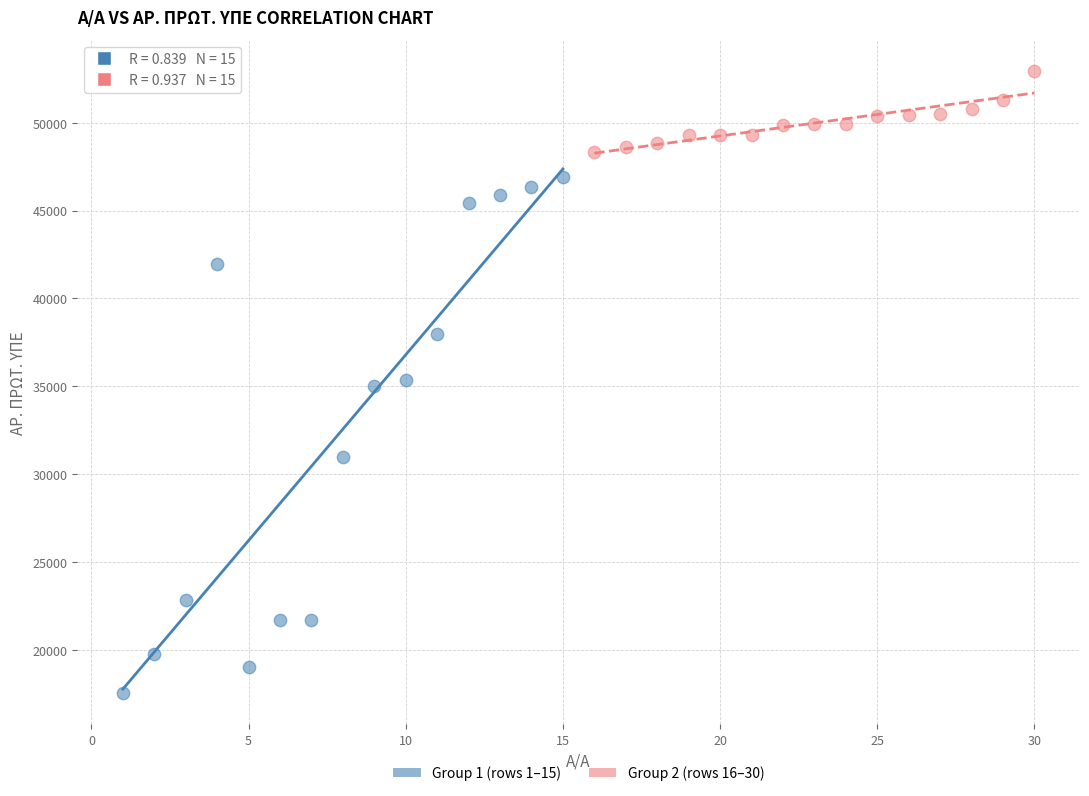

Which series has the largest Y range (max minus min)?

Group 1 (rows 1–15)